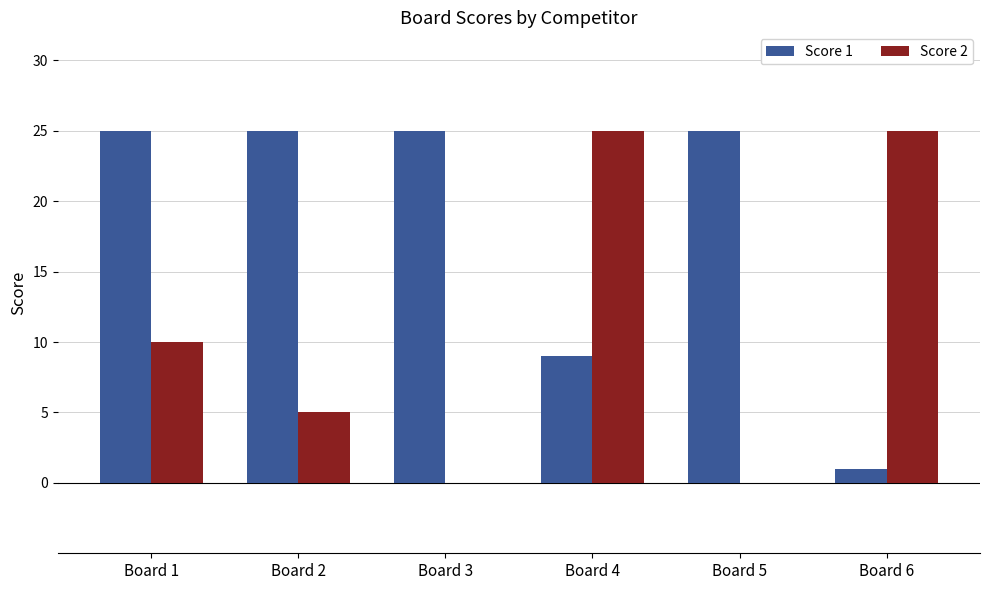

What is the maximum value shown in the chart?

25